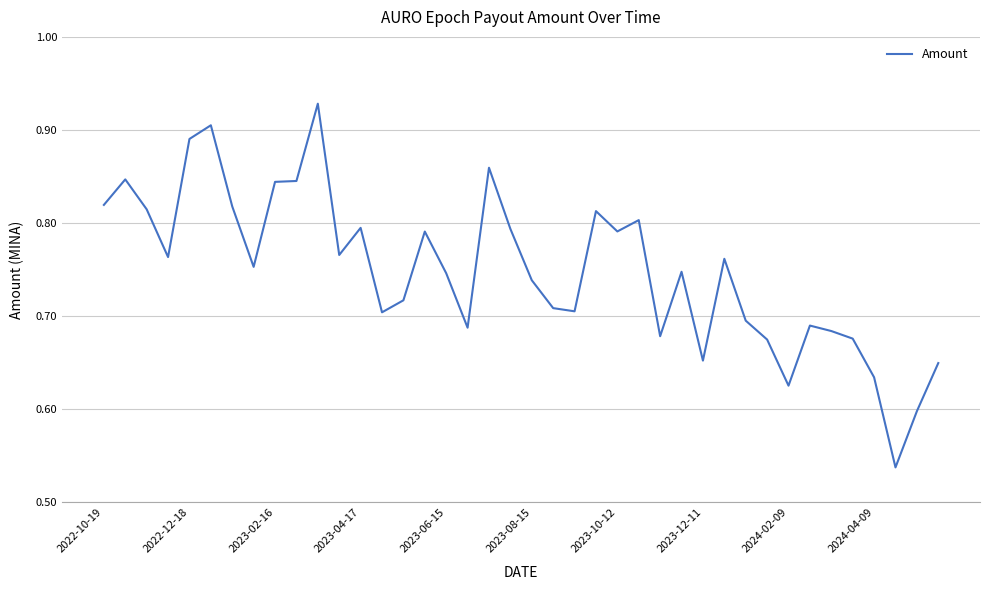

What is the difference between the maximum and minimum values?

0.4